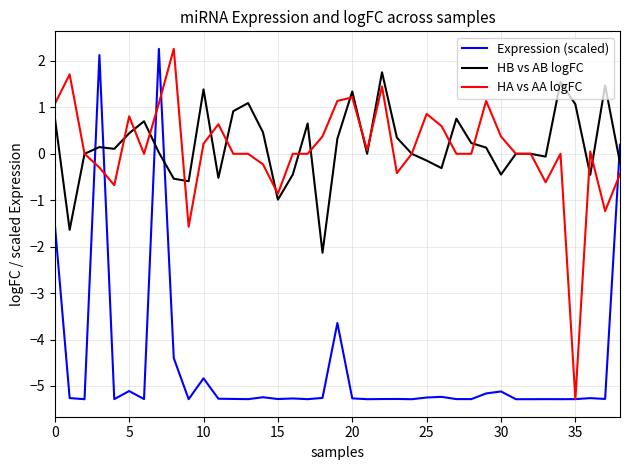

What is the minimum value shown in the chart?

-5.3